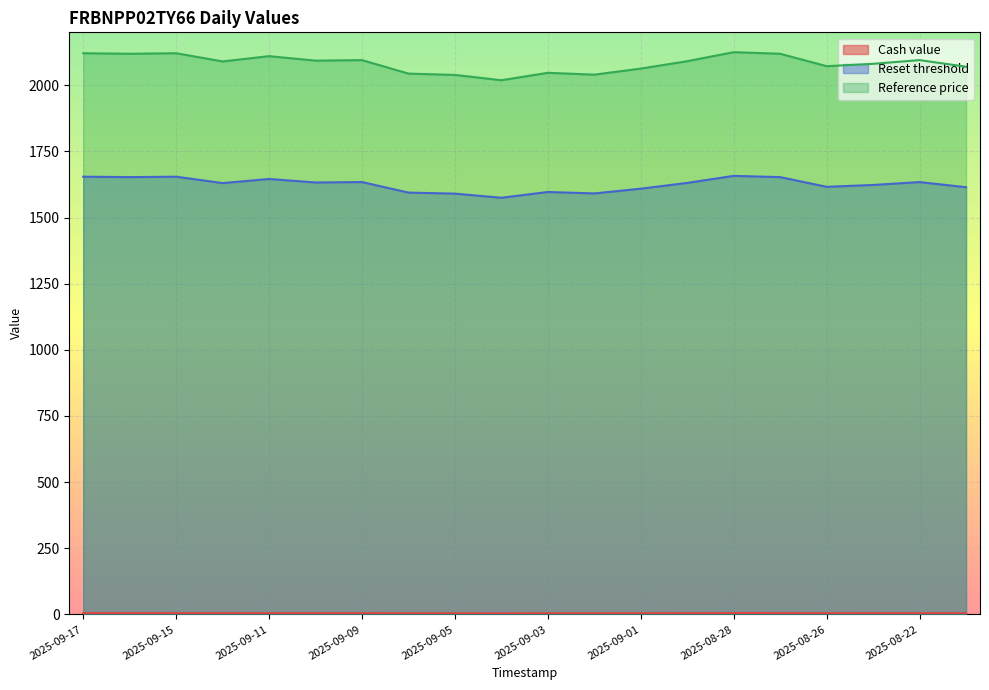

How many lines are shown in the chart?

3